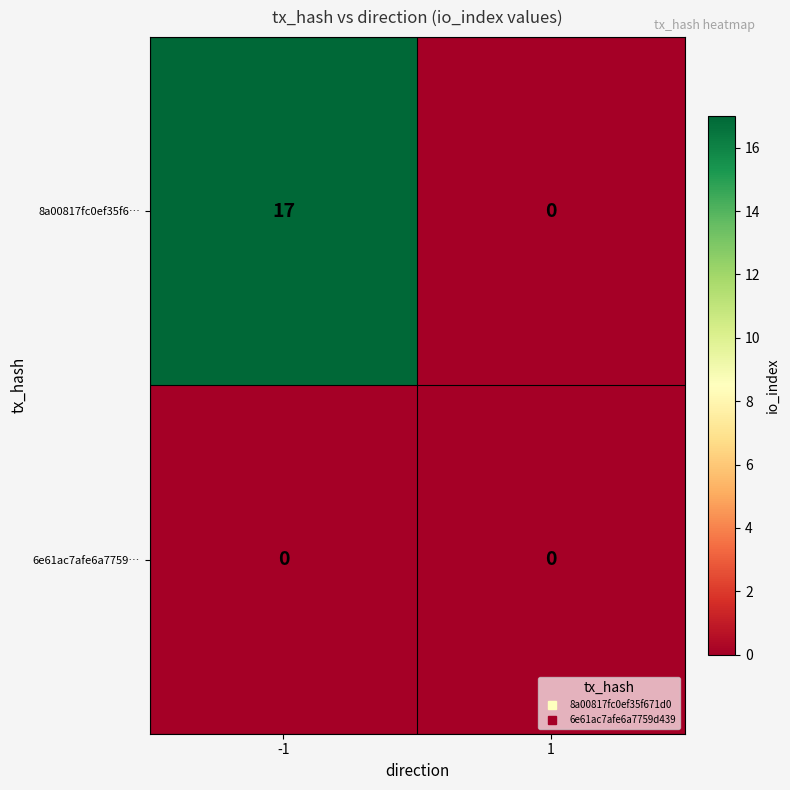

Count the number of categories in the chart.

2